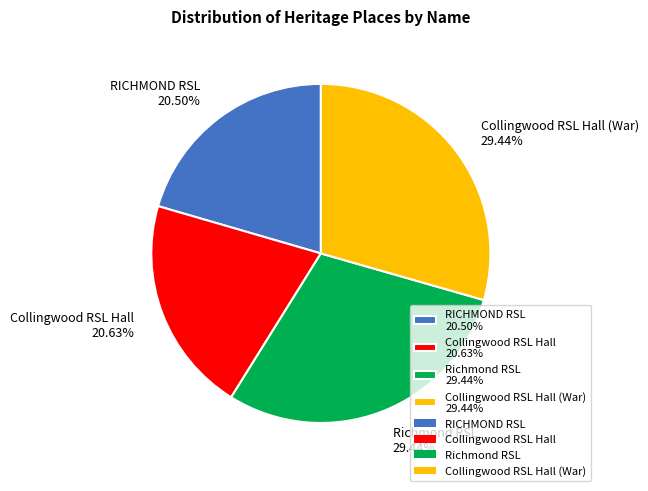

Combined, do Richmond RSL 29.44% and Collingwood RSL Hall 20.63% account for over 50%?

Yes